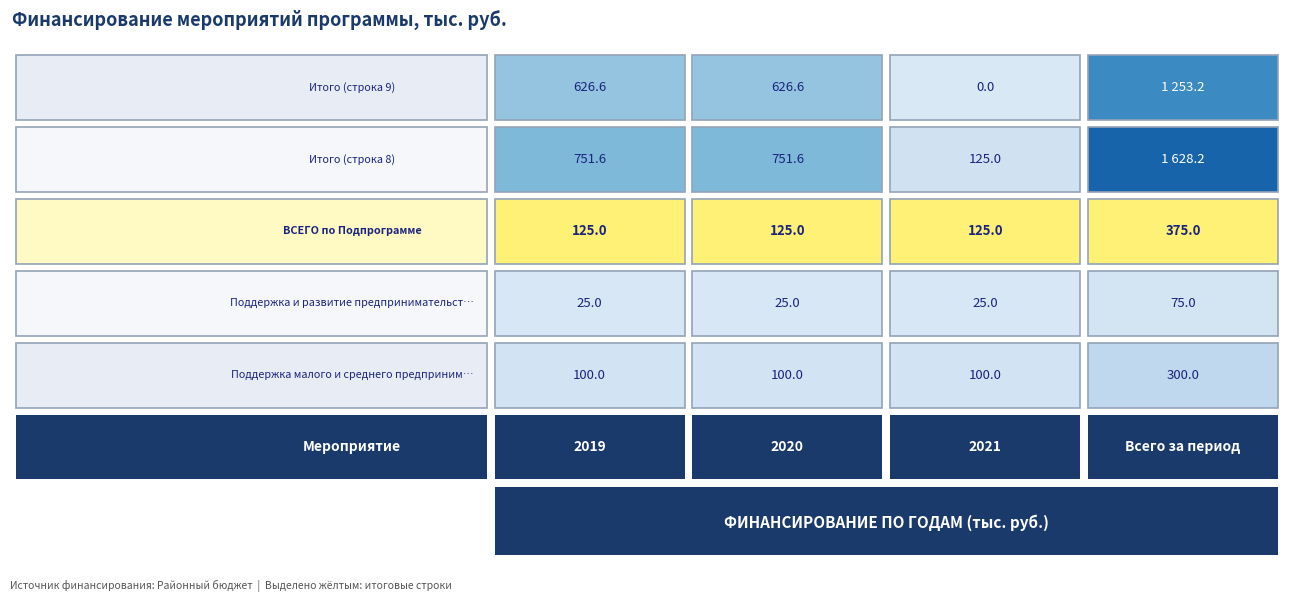

Is the value of ВСЕГО по Подпрограмме at Всего за период greater than the value of Поддержка и развитие предпринимательства at 2020?

Yes